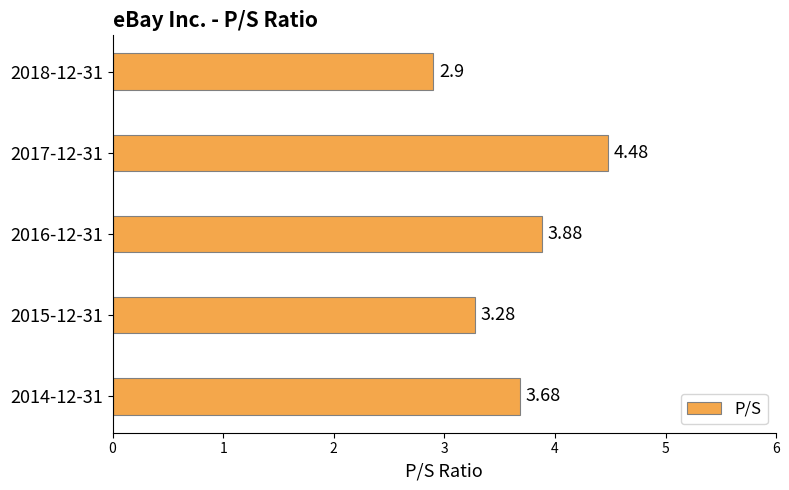

List the labels in order of value, smallest first.

2018-12-31, 2015-12-31, 2014-12-31, 2016-12-31, 2017-12-31